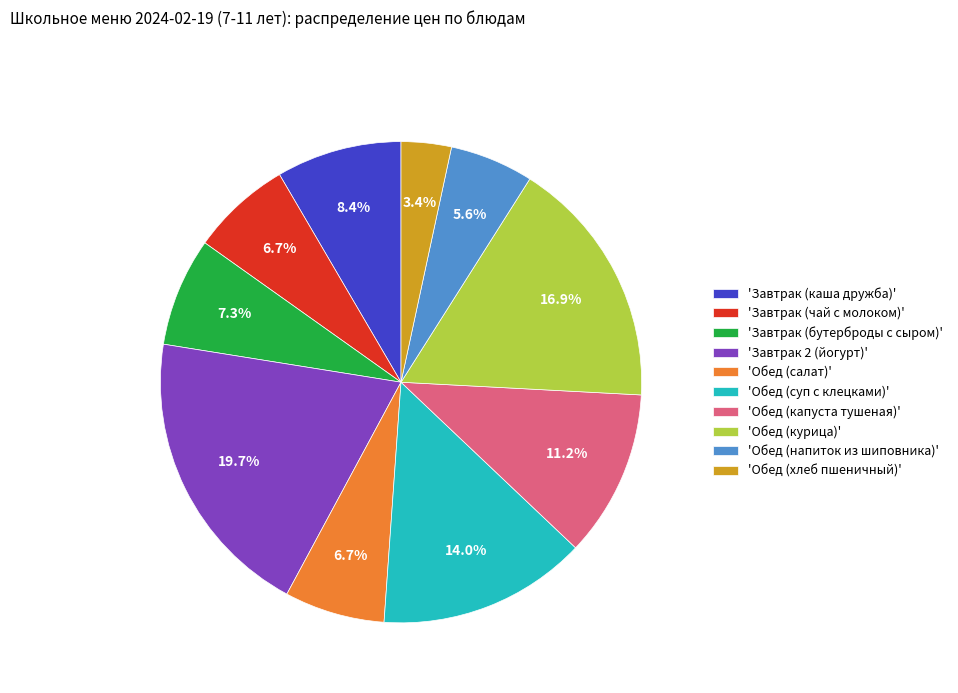

What is the ratio of the value at 'Завтрак (каша дружба)' to the value at 'Обед (суп с клецками)'?

0.6